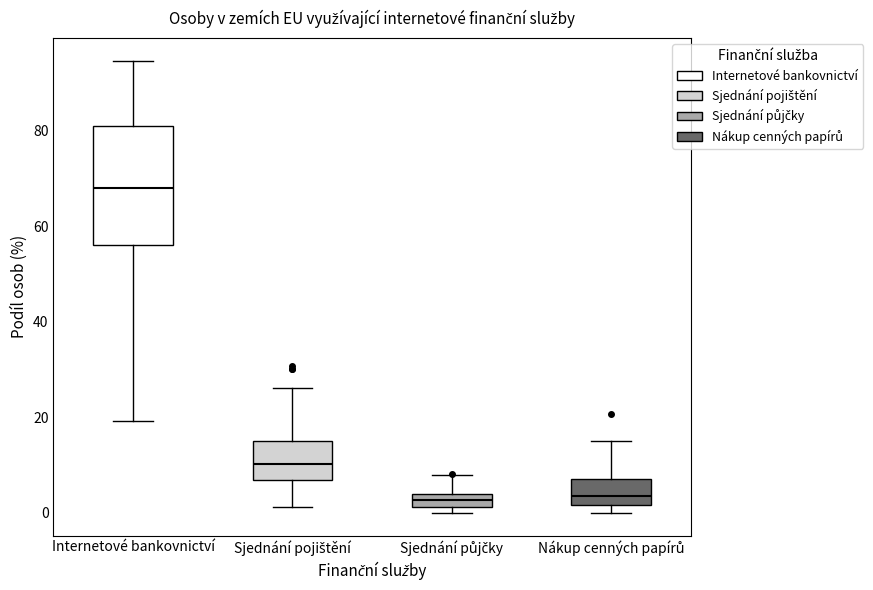

Where is the upper edge of the box for Sjednání pojištění on the y-axis? The values are not printed on the chart, so give them approximately, as read against the axis.

14